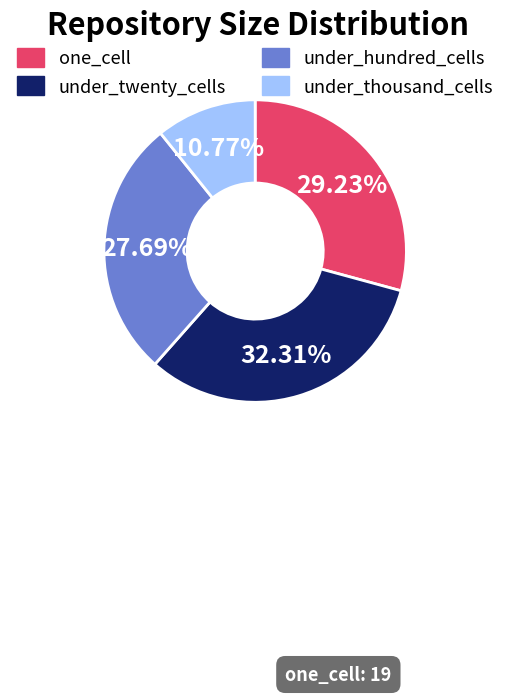

What percentage is the one_cell slice, to the nearest percent?

29%